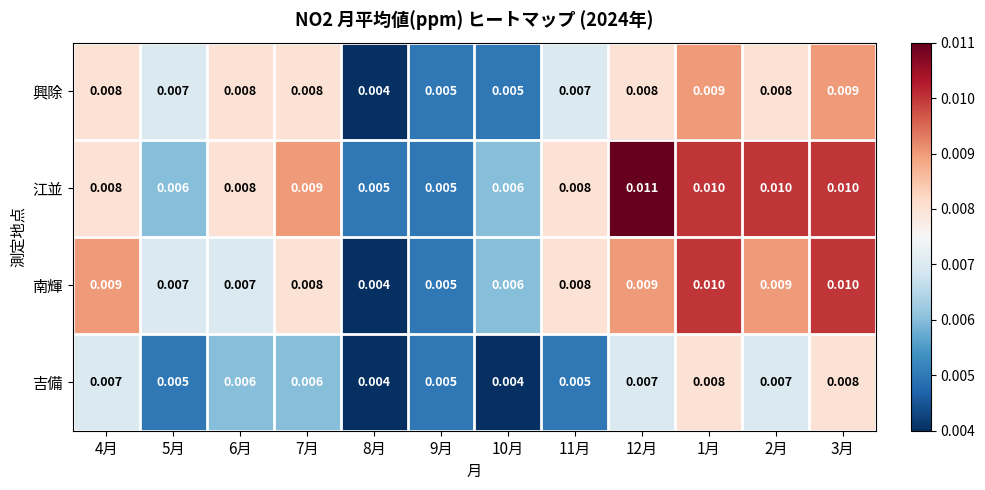

At which category does the chart reach its peak across all series?

12月